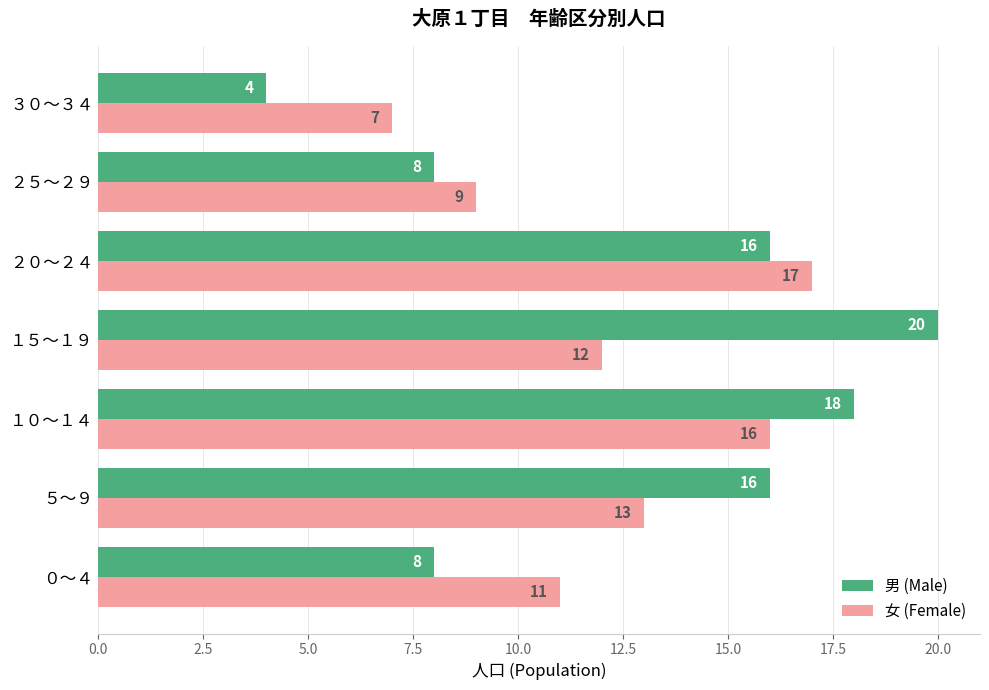

How many 女 (Female) values are between 9 and 16?

5